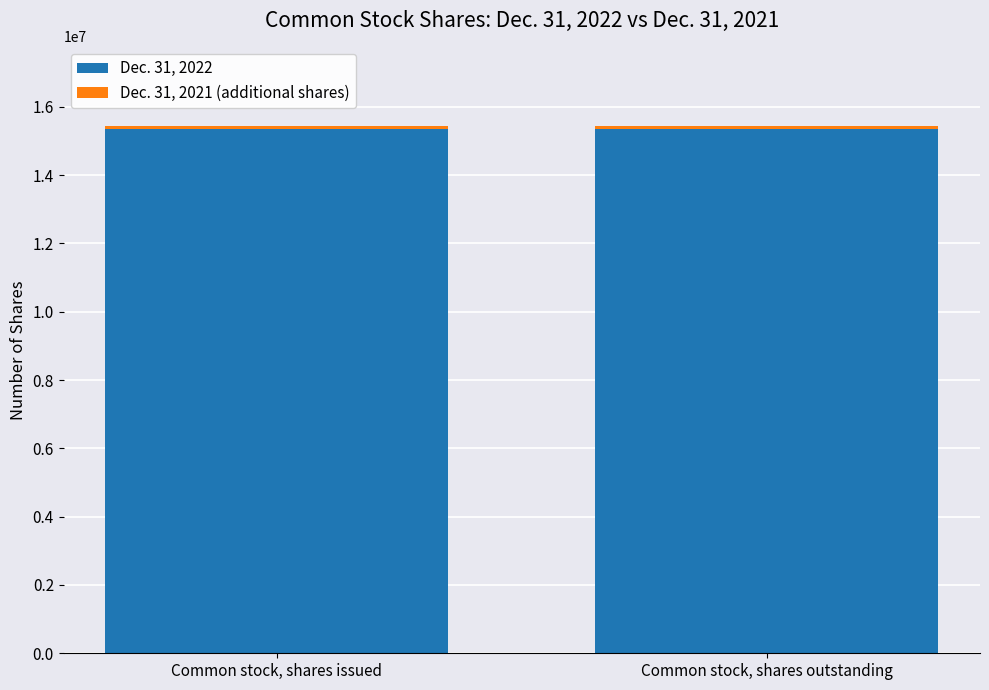

True or false: Dec. 31, 2022 has a value of 23541790 at Common stock, shares outstanding.

False